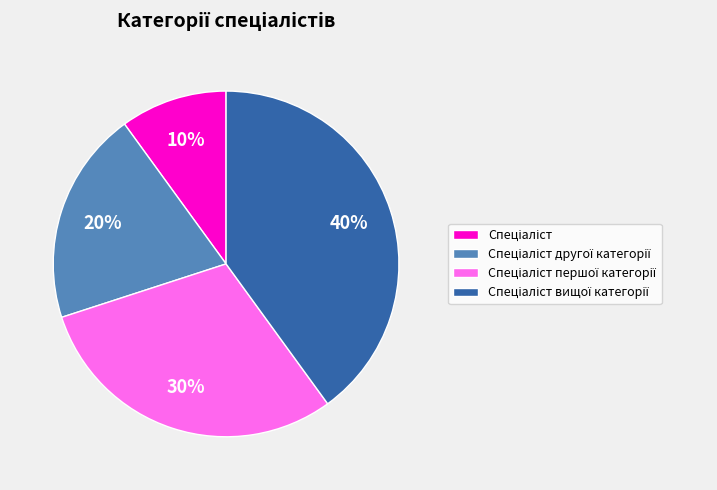

Is there a majority slice in this chart?

No